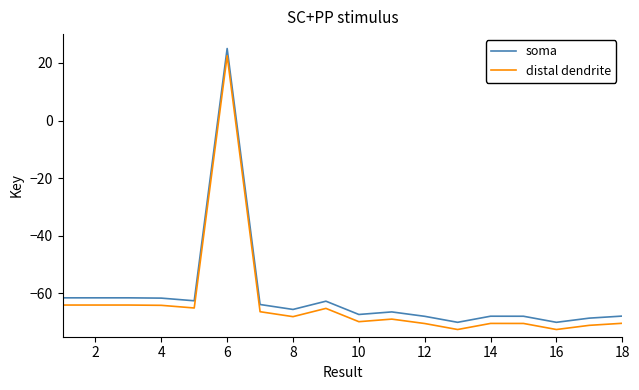

List the series in order of their peak value, highest first.

soma, distal dendrite